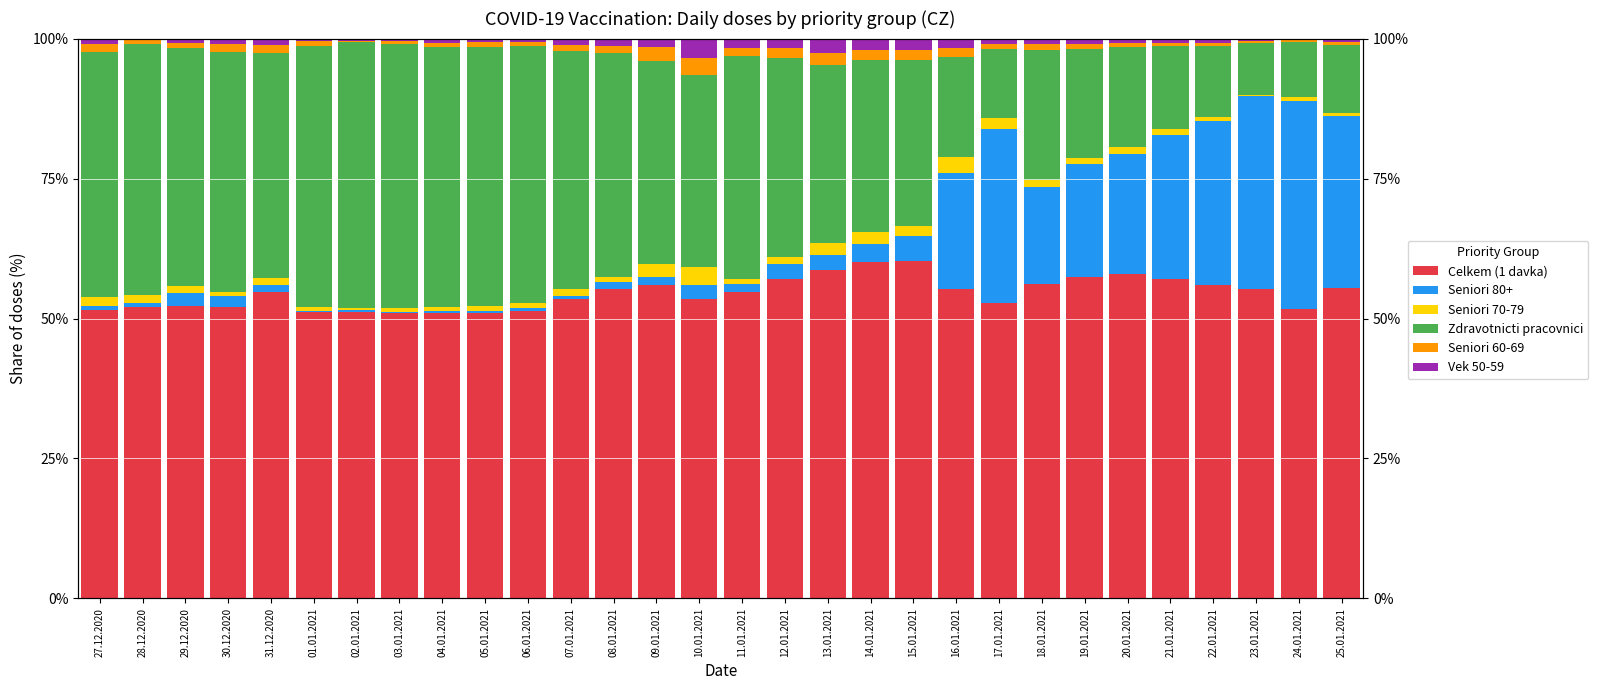

What is the sum of the Seniori 80+ values at 17.01.2021 and 06.01.2021?

31.4